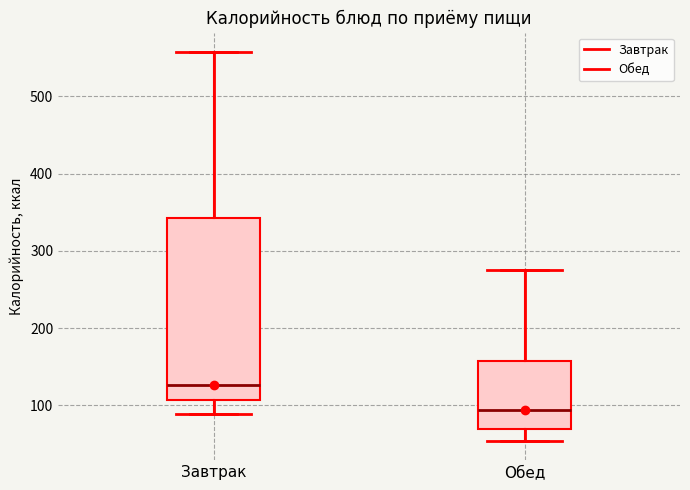

Reading left to right, transcribe this box plot: for each box, give where its median line is, the range the box spans, and where its two whiskers end, as read against the y-axis. The values are not printed on the chart, so give them approximately, as read against the axis.

Завтрак: median 130, box 110 to 340, whiskers 90 to 560
Обед: median 90, box 70 to 160, whiskers 50 to 280